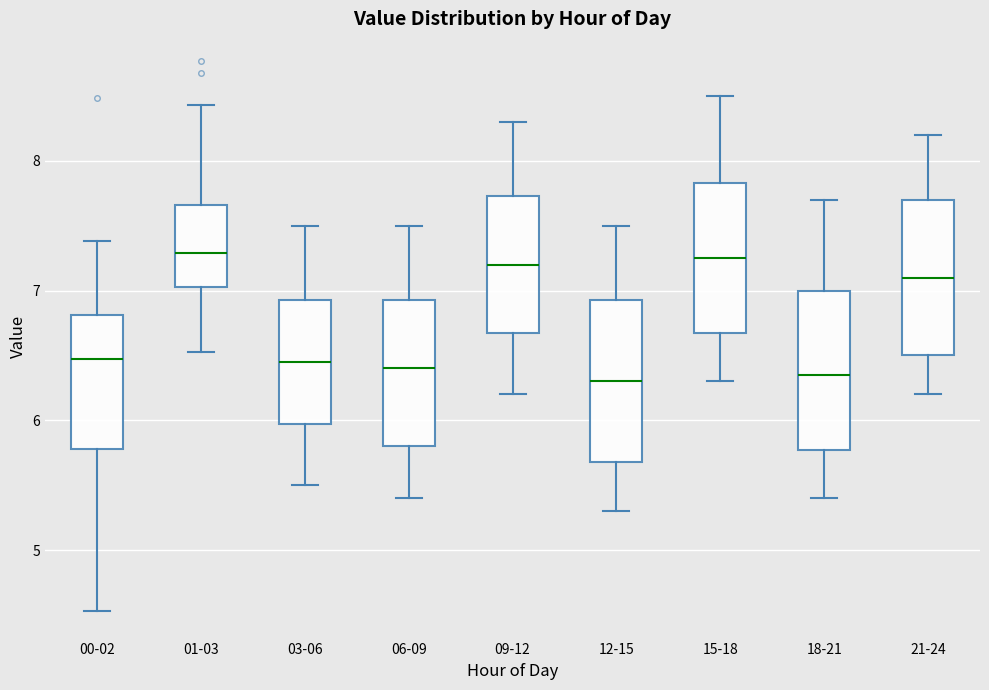

Reading left to right, transcribe this box plot: for each box, give where its median line is, the range the box spans, and where its two whiskers end, as read against the y-axis. The values are not printed on the chart, so give them approximately, as read against the axis.

00-02: median 6.5, box 5.8 to 6.8, whiskers 4.5 to 7.4
01-03: median 7.3, box 7.0 to 7.7, whiskers 6.5 to 8.4
03-06: median 6.5, box 6.0 to 6.9, whiskers 5.5 to 7.5
06-09: median 6.4, box 5.8 to 6.9, whiskers 5.4 to 7.5
09-12: median 7.2, box 6.7 to 7.7, whiskers 6.2 to 8.3
12-15: median 6.3, box 5.7 to 6.9, whiskers 5.3 to 7.5
15-18: median 7.3, box 6.7 to 7.8, whiskers 6.3 to 8.5
18-21: median 6.4, box 5.8 to 7.0, whiskers 5.4 to 7.7
21-24: median 7.1, box 6.5 to 7.7, whiskers 6.2 to 8.2